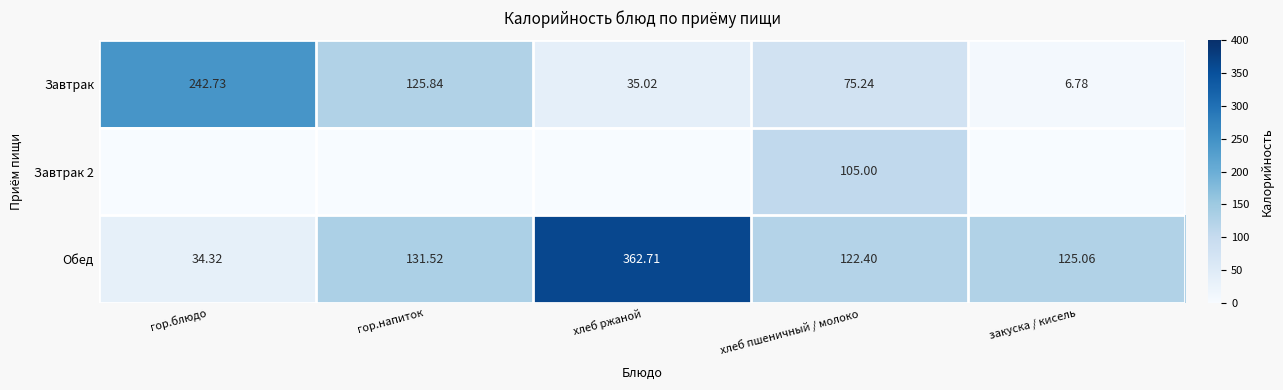

At how many categories does at least one series exceed 34?

5